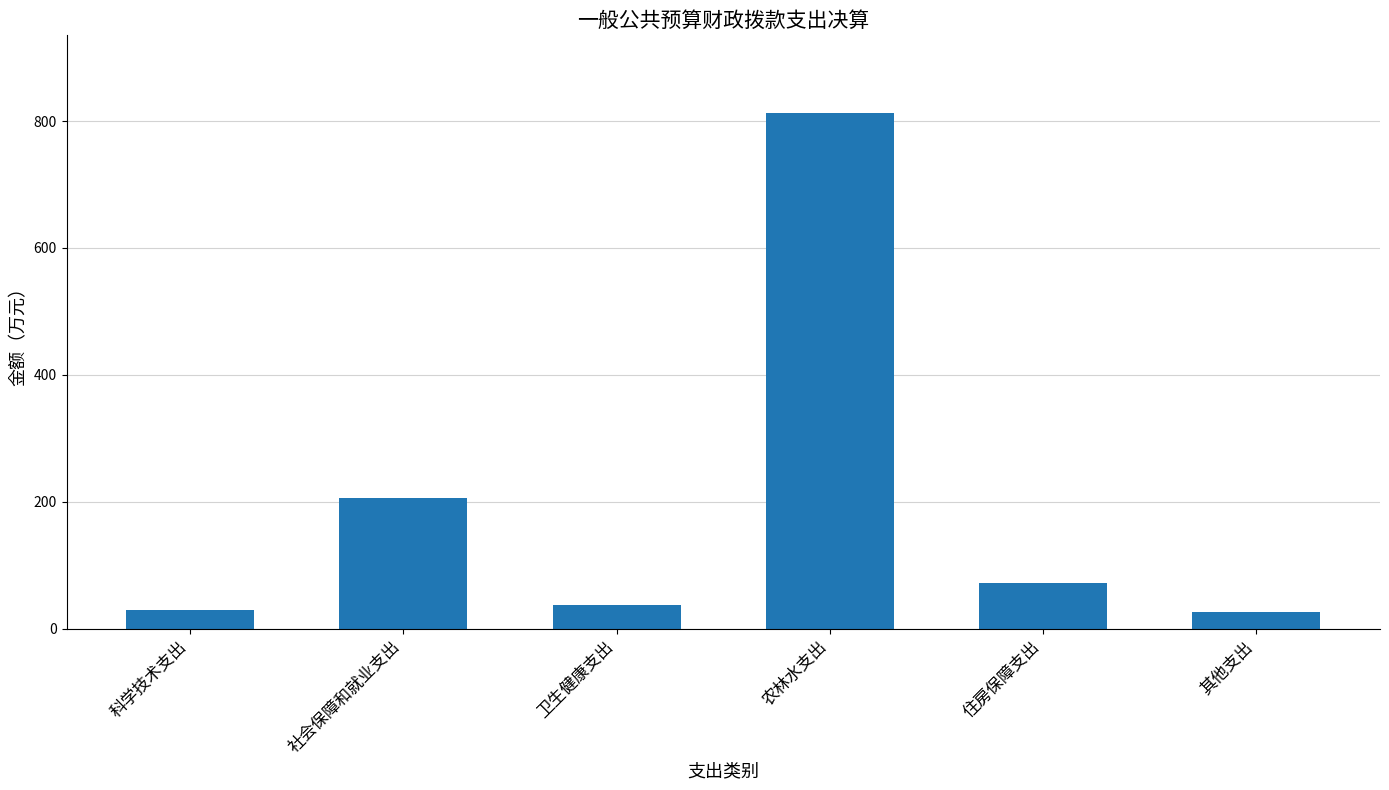

What is the average value?

197.5